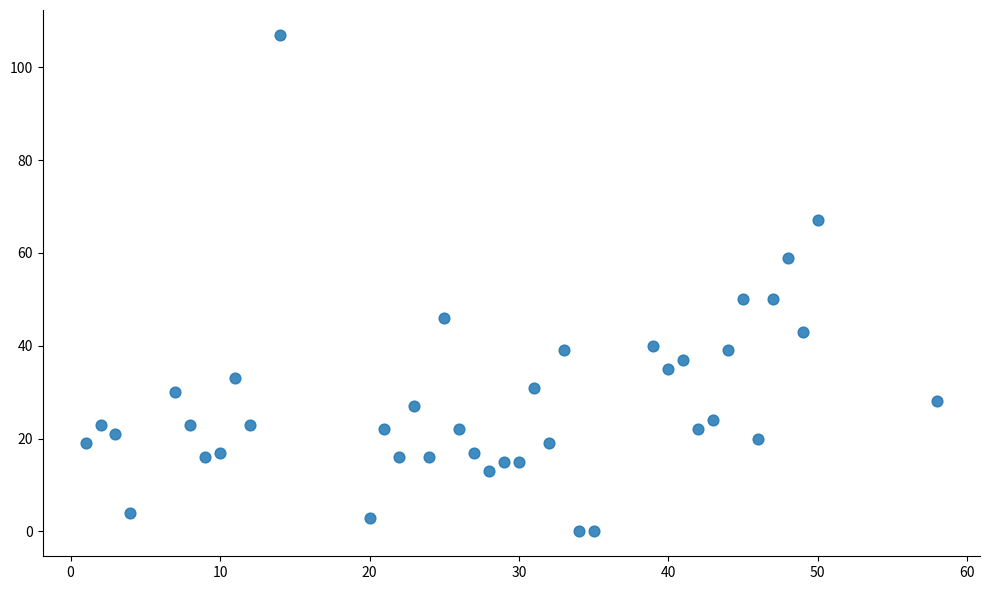

What is the range of Y values (max minus min)?

107